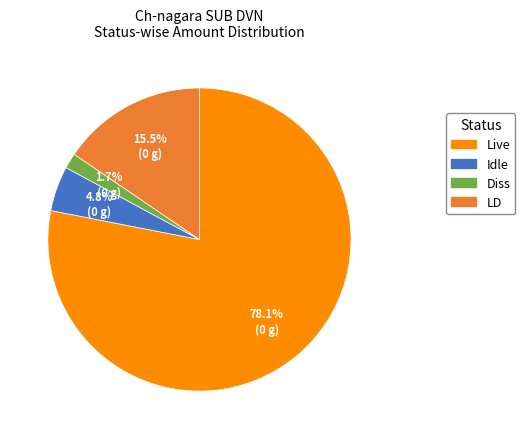

Is it true that Live is 64% of the pie?

False